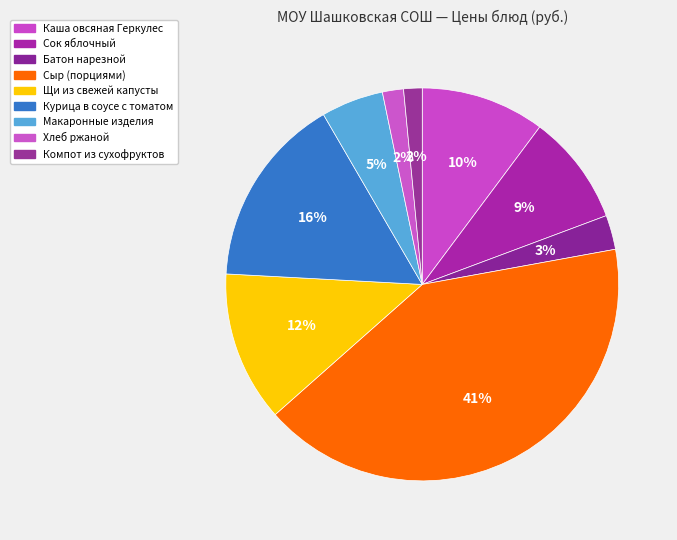

True or false: Курица в соусе с томатом accounts for 27% of the total.

False